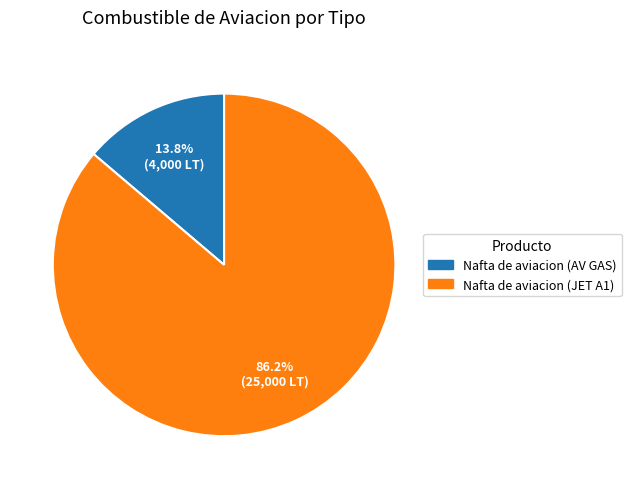

What is the largest slice in the pie chart?

Nafta de aviacion (JET A1)